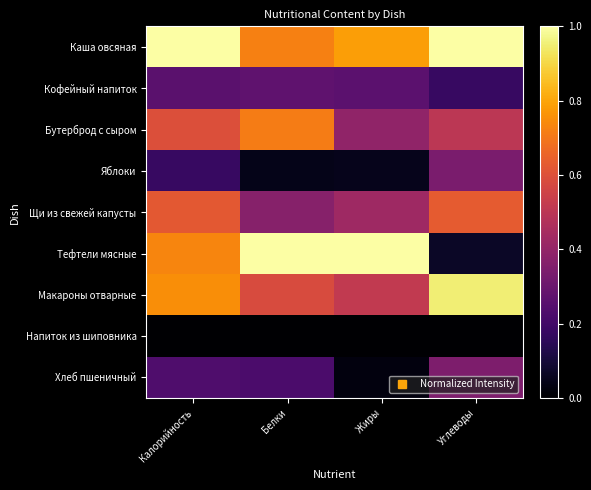

Reading right to left, extract all data points from this chart.

Каша овсяная: Углеводы=1.0	Жиры=0.8	Белки=0.7	Калорийность=1.0
Кофейный напиток: Углеводы=0.2	Жиры=0.3	Белки=0.3	Калорийность=0.3
Бутерброд с сыром: Углеводы=0.5	Жиры=0.4	Белки=0.7	Калорийность=0.6
Яблоки: Углеводы=0.3	Жиры=0.0	Белки=0.0	Калорийность=0.2
Щи из свежей капусты: Углеводы=0.6	Жиры=0.4	Белки=0.4	Калорийность=0.6
Тефтели мясные: Углеводы=0.1	Жиры=1.0	Белки=1.0	Калорийность=0.7
Макароны отварные: Углеводы=1.0	Жиры=0.5	Белки=0.6	Калорийность=0.8
Напиток из шиповника: Углеводы=0.0	Жиры=0.0	Белки=0.0	Калорийность=0.0
Хлеб пшеничный: Углеводы=0.3	Жиры=0.0	Белки=0.2	Калорийность=0.2